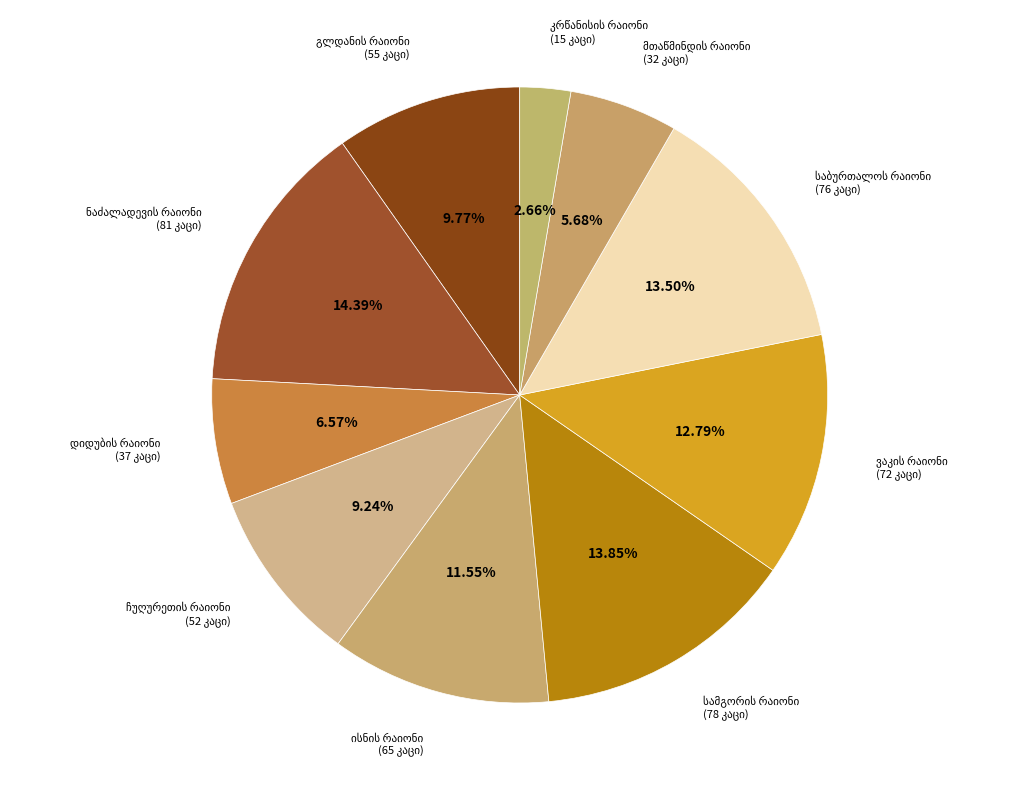

How many slices are in this pie chart?

10